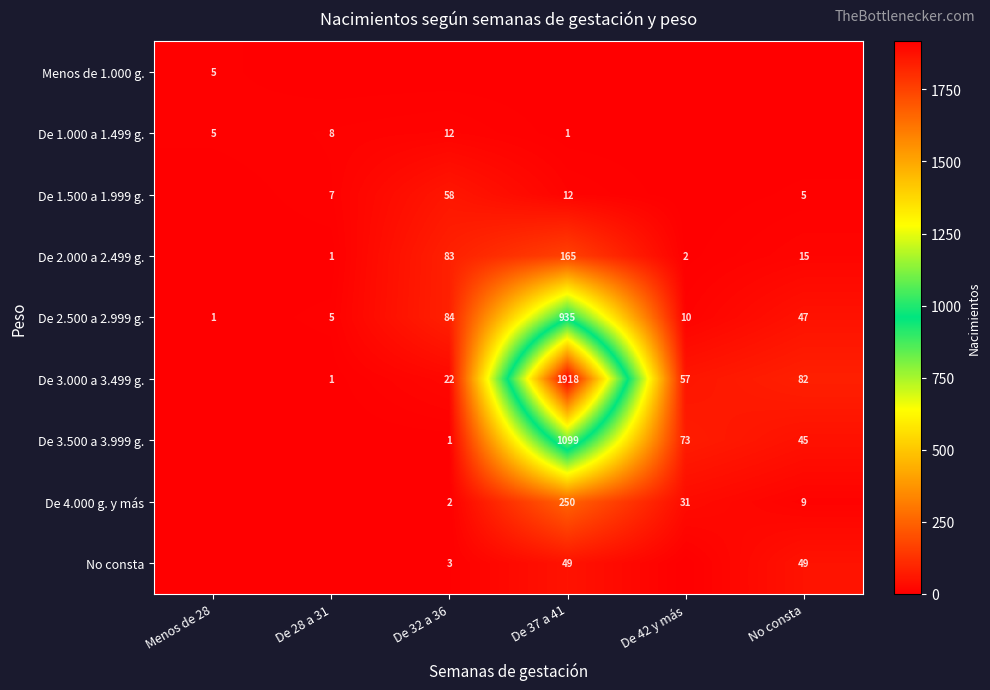

Which label corresponds to the largest value in the chart?

De 37 a 41